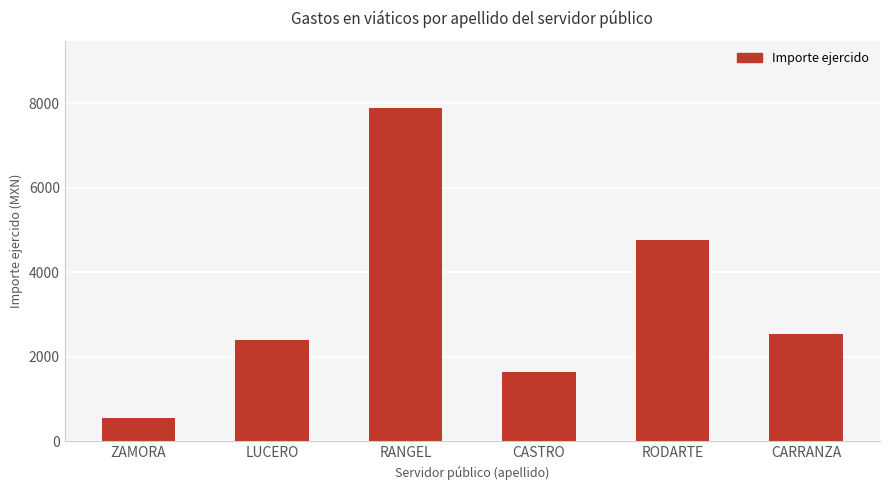

True or false: the data shows 3384 at LUCERO.

False